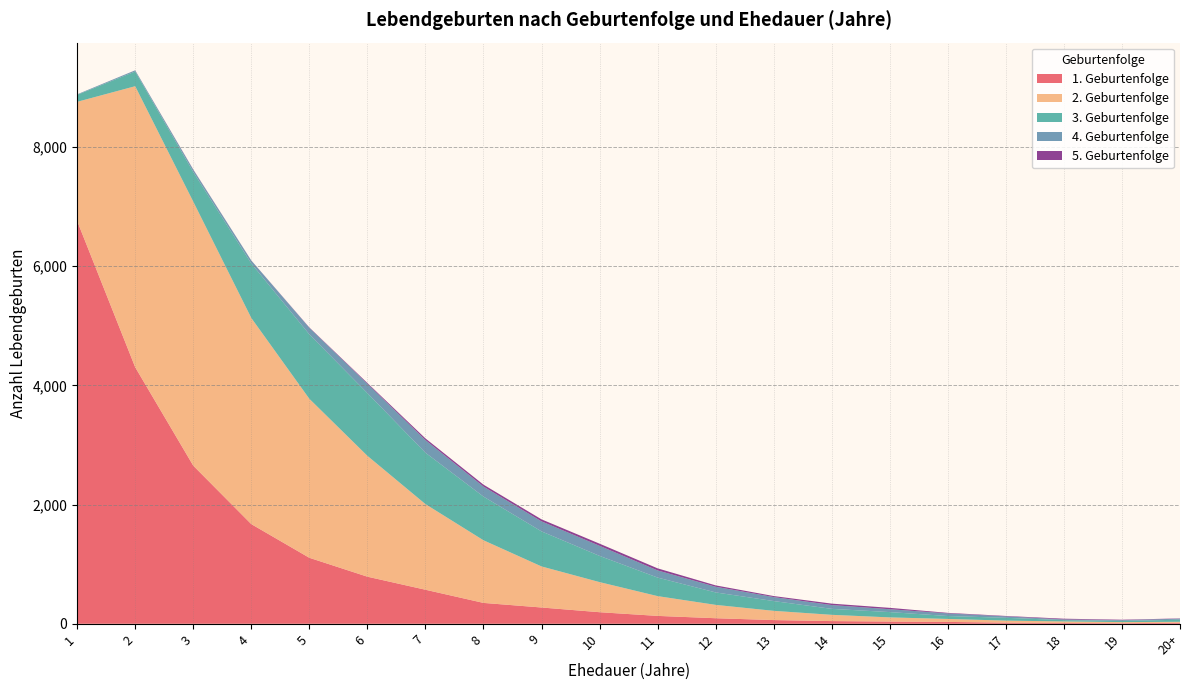

Reading left to right, what are all the values shown in this chart?

1. Geburtenfolge: 6758	4304	2653	1672	1107	790	571	350	273	194	132	93	62	45	37	31	19	13	10	17
2. Geburtenfolge: 1999	4715	4430	3459	2668	2028	1437	1051	689	505	332	224	155	105	70	50	34	26	18	16
3. Geburtenfolge: 117	247	497	914	1081	1052	862	733	588	440	311	209	164	100	89	49	47	22	20	35
4. Geburtenfolge: 9	19	39	50	110	156	212	168	168	169	120	95	67	64	48	44	24	12	13	17
5. Geburtenfolge: 0	1	4	1	6	14	28	32	34	36	35	23	17	24	23	9	7	12	7	5